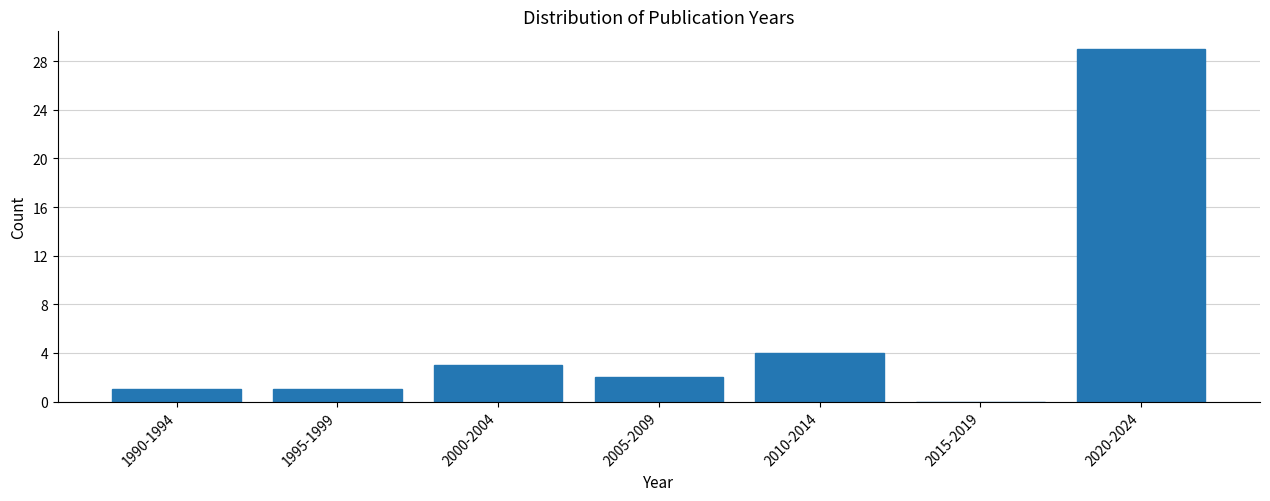

Reading left to right, list all the values displayed in this chart.

1990-1994=1	1995-1999=1	2000-2004=3	2005-2009=2	2010-2014=4	2015-2019=0	2020-2024=29